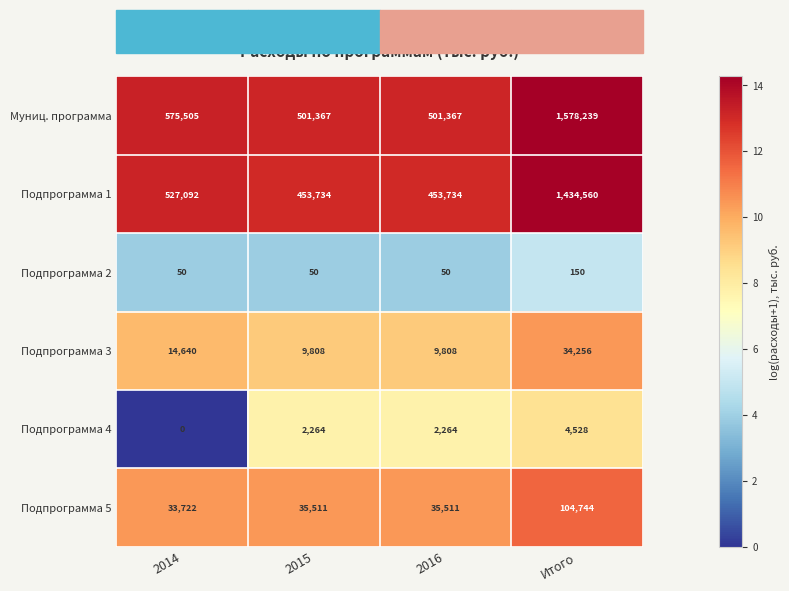

What is the difference between the maximum and minimum values in the Подпрограмма 4 series?

4528